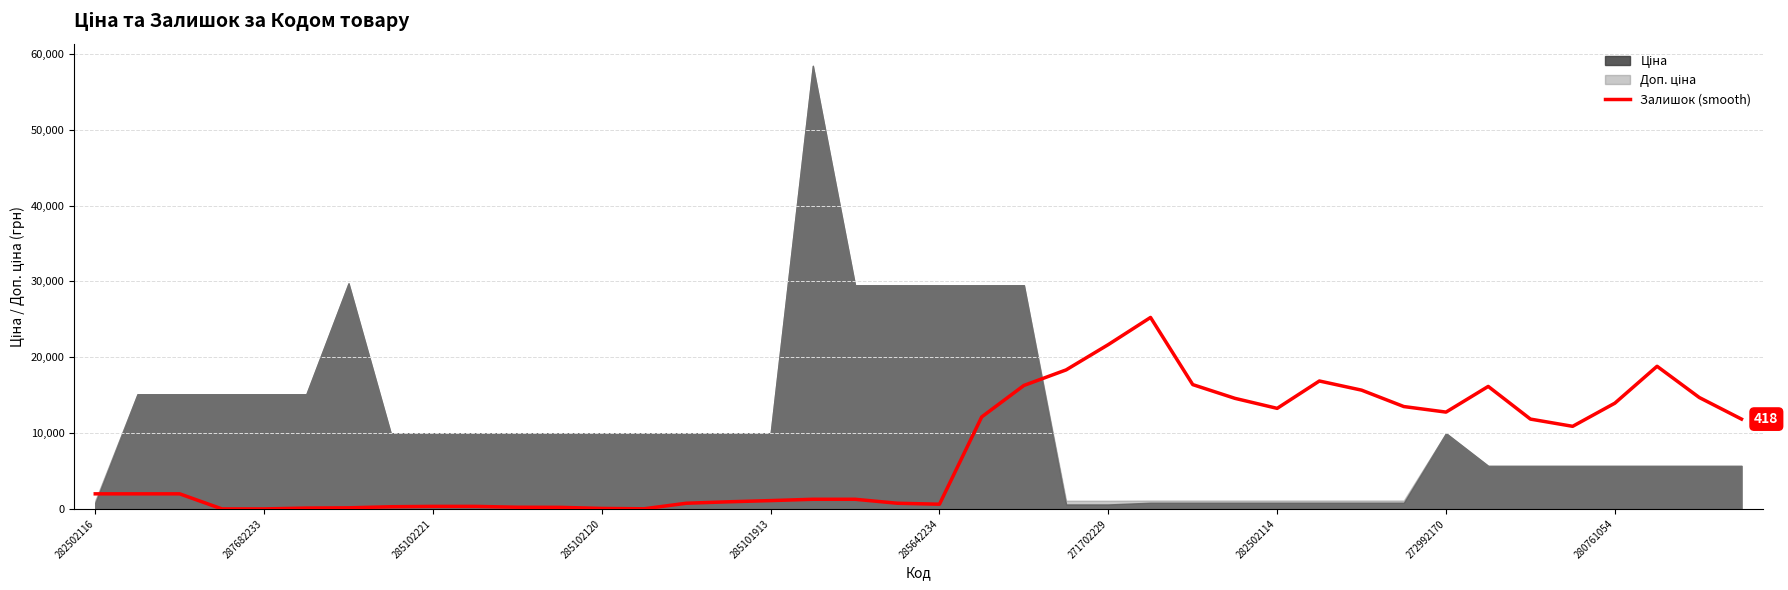

Reading right to left, extract all data points from this chart.

11844.3	14690.1	18807.8	13942.9	10890.4	11844.3	16152.8	12766.4	13497.7	15659.9	16868.2	13259.2	14578.8	16391.2	25246.6	21669.5	18330.8	16279.9	12130.5	620.0	747.2	1271.9	1271.9	1097.0	938.0	747.2	15.9	63.6	206.7	222.6	333.9	333.9	286.2	143.1	111.3	0.0	0.0	1987.3	1987.3	1987.3